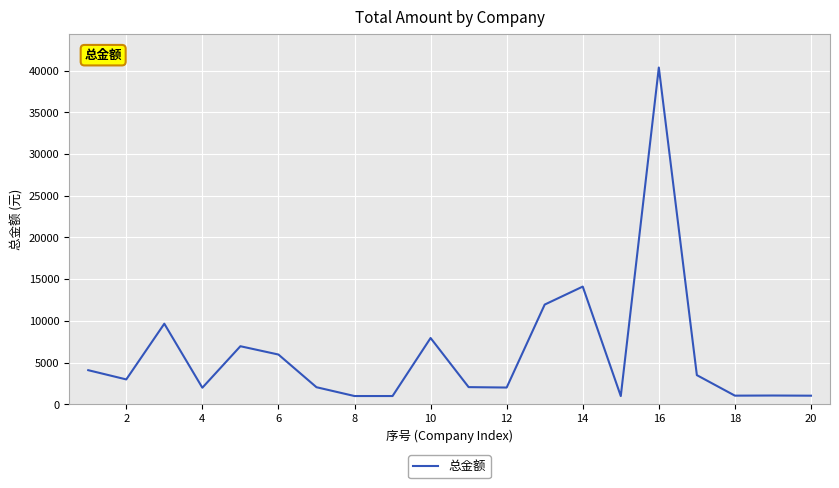

What is the smallest value displayed?

987.0